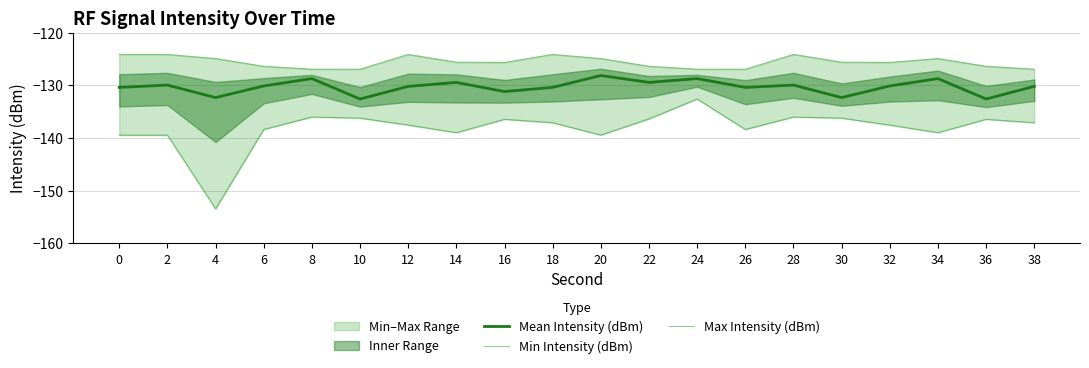

Read the Min Intensity (dBm) value at 22.

-136.3